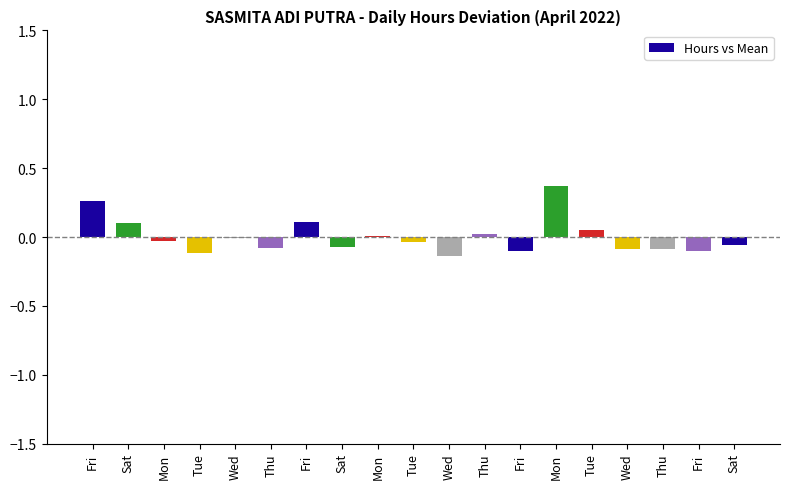

Rank the categories by value from lowest to highest.

Wed, Tue, Fri, Fri, Wed, Thu, Thu, Sat, Sat, Tue, Mon, Wed, Mon, Thu, Tue, Sat, Fri, Fri, Mon